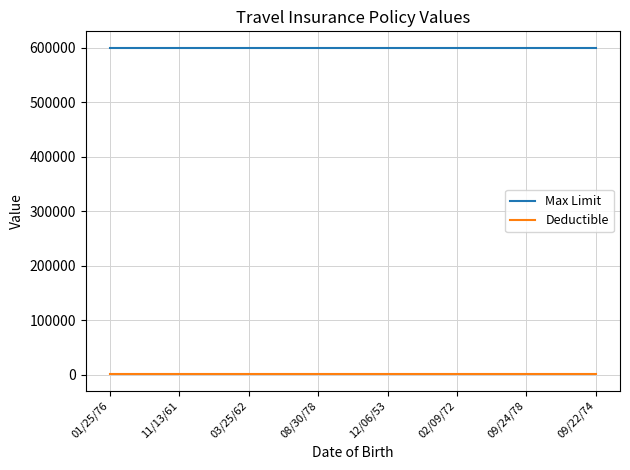

List the series in order of their peak value, highest first.

Max Limit, Deductible